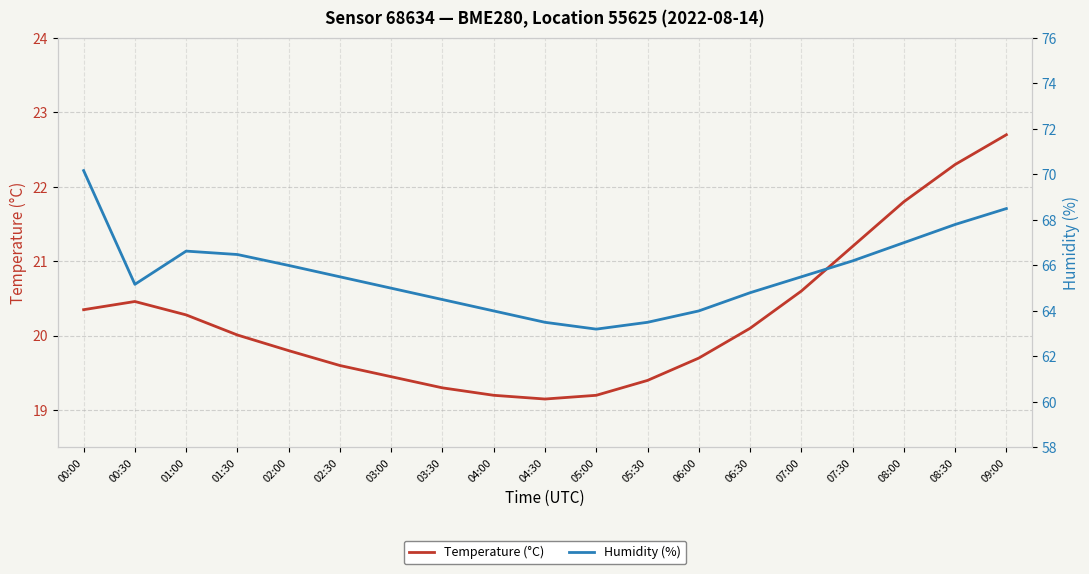

Rank the series by their average value, from lowest to highest.

Temperature (°C), Humidity (%)